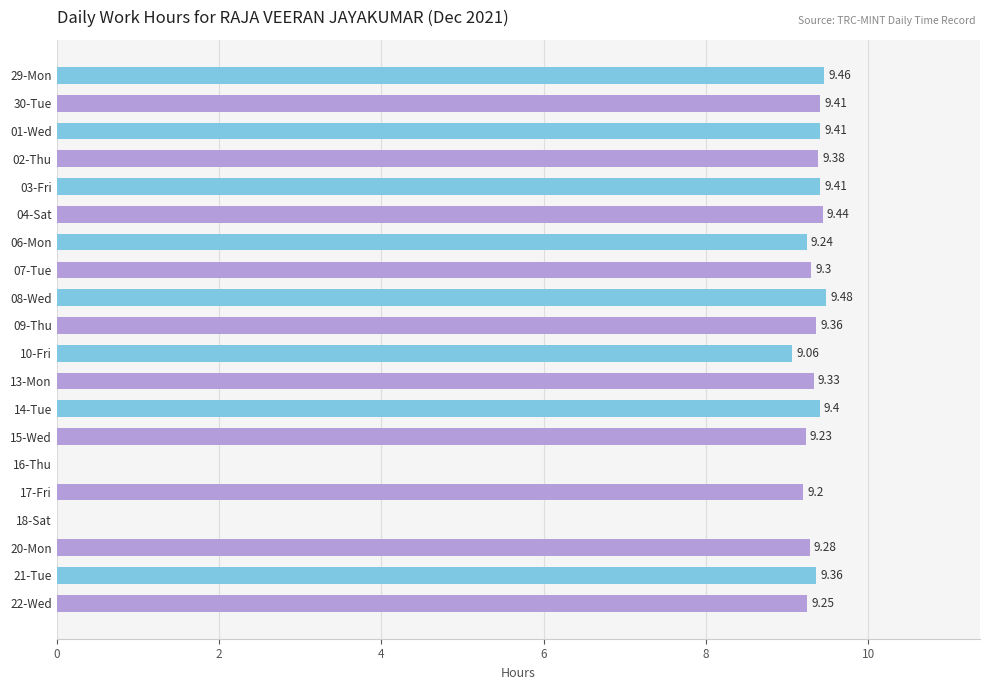

Which has a higher value, 06-Mon or 30-Tue?

30-Tue